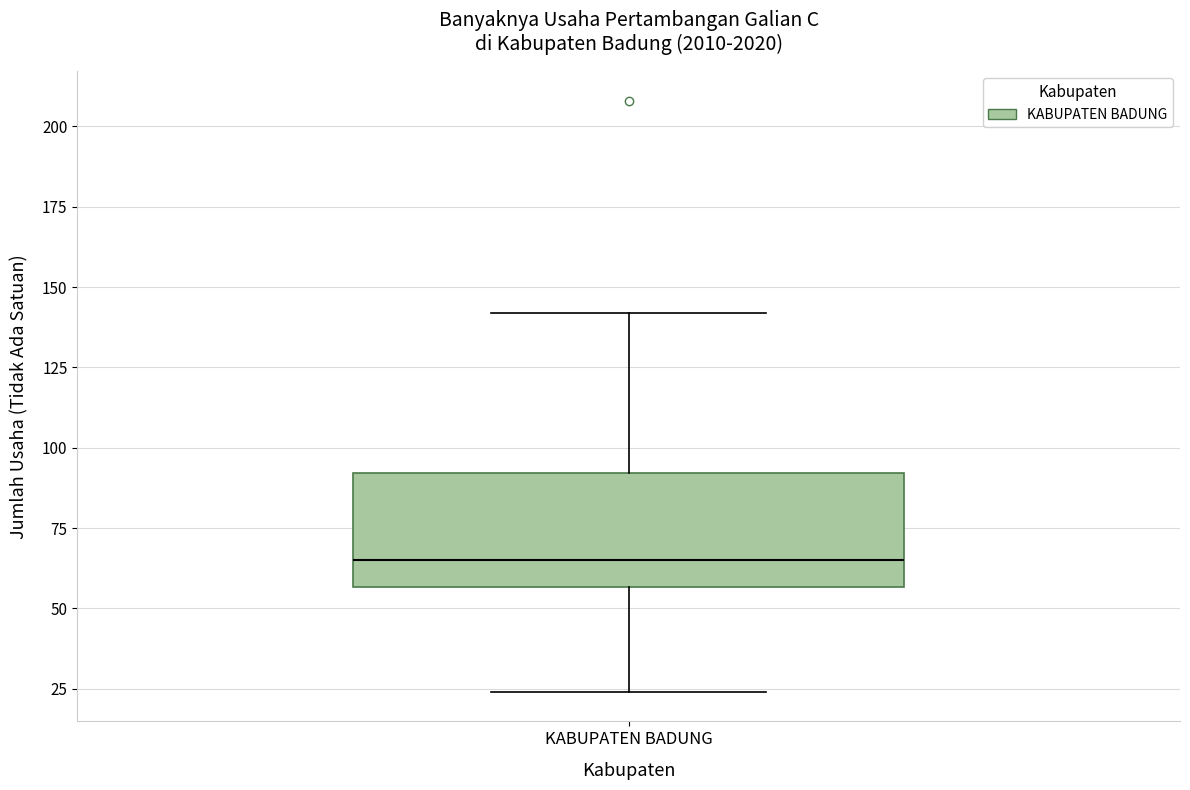

Transcribe this box plot: give where the median line is, the range the box spans, and where the two whiskers end, as read against the y-axis. The values are not printed on the chart, so give them approximately, as read against the axis.

median 65, box 55 to 90, whiskers 25 to 140